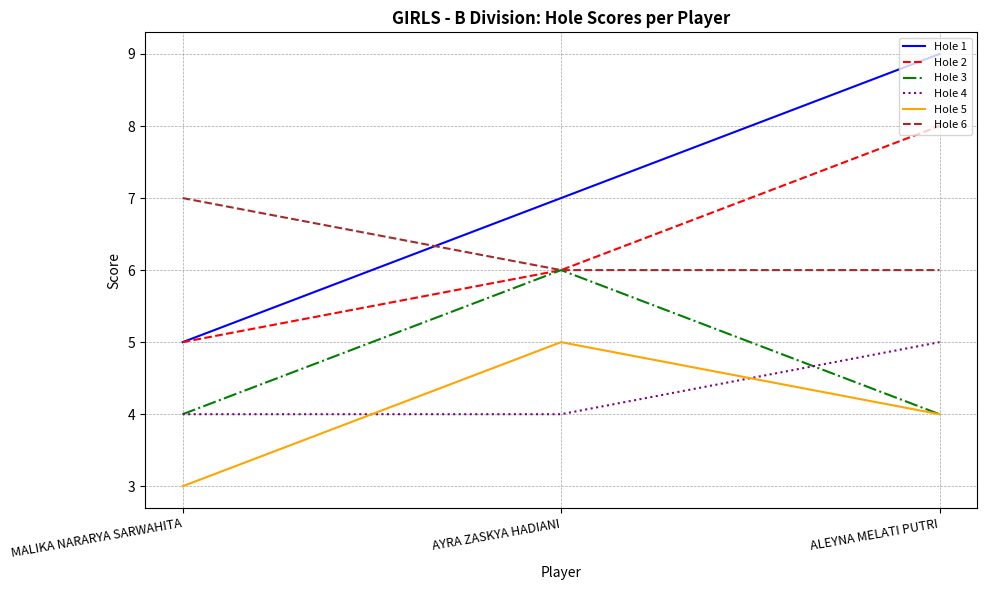

Which series has the largest range (max minus min)?

Hole 1